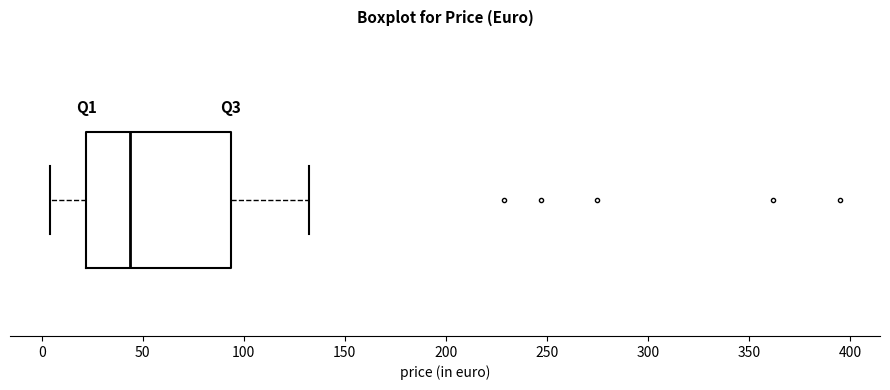

Where does the median line of the box sit on the x-axis? The values are not printed on the chart, so give them approximately, as read against the axis.

45